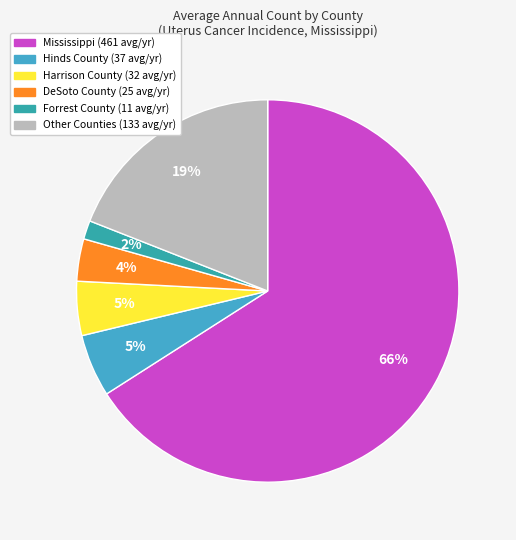

How many slices are in this pie chart?

6